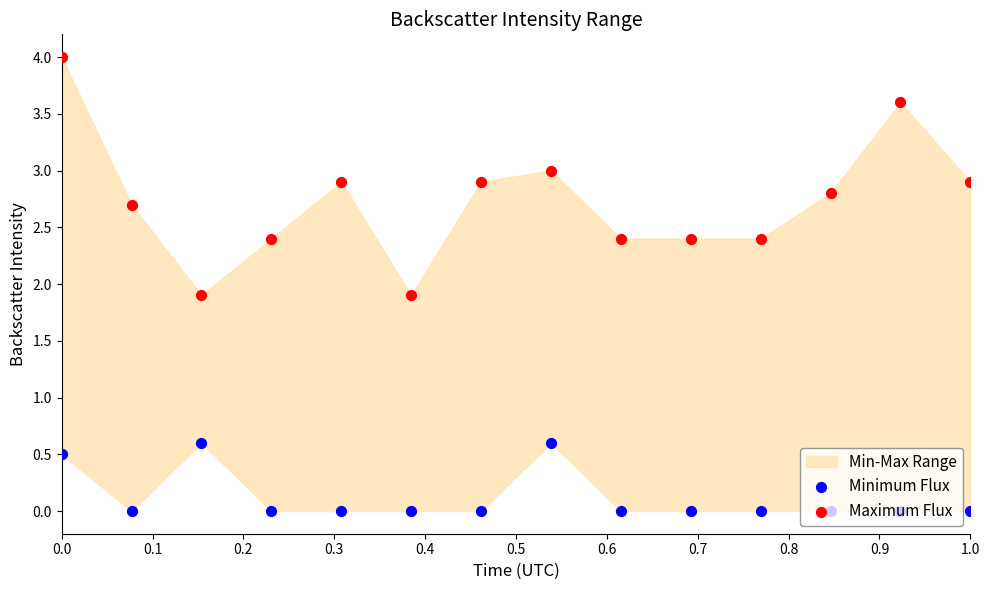

Which series reaches the minimum Y coordinate?

Minimum Flux